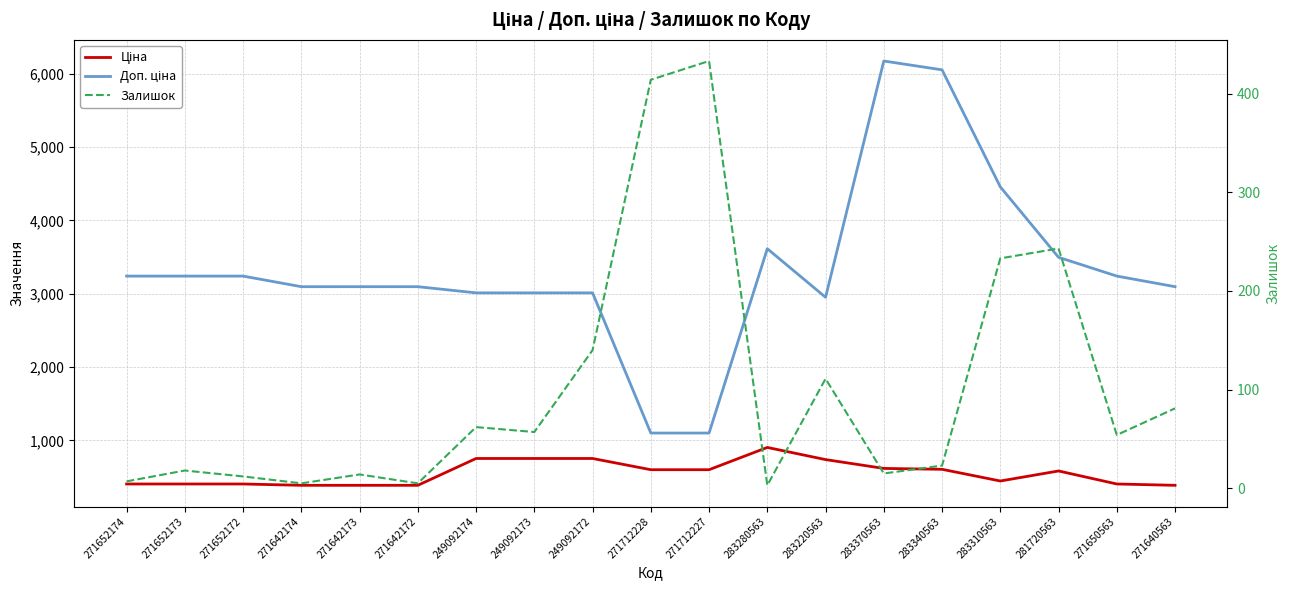

What is the maximum value shown in the chart?

6174.2